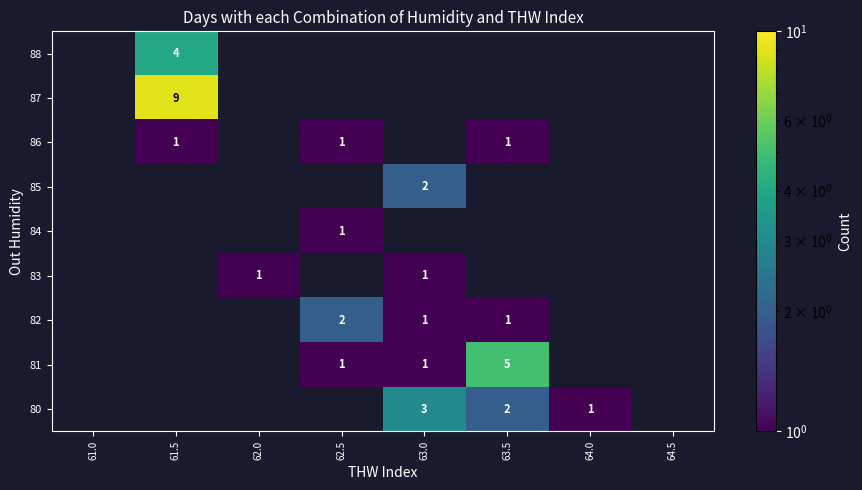

The 86 series shows 2 at 62.5. True or false?

False